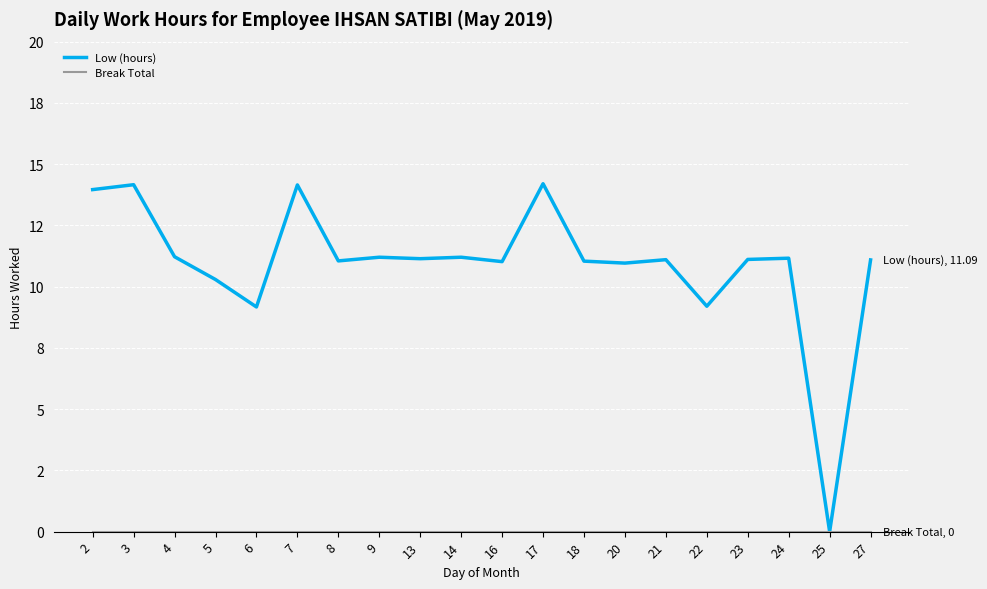

Does the chart have visible grid lines?

Yes